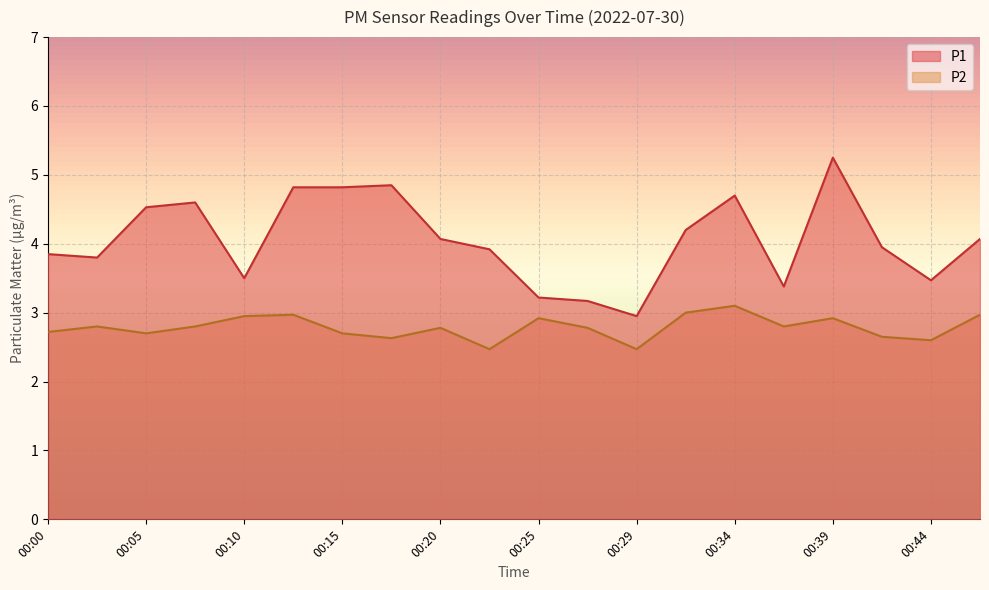

True or false: P1 and P2 intersect in this chart.

False